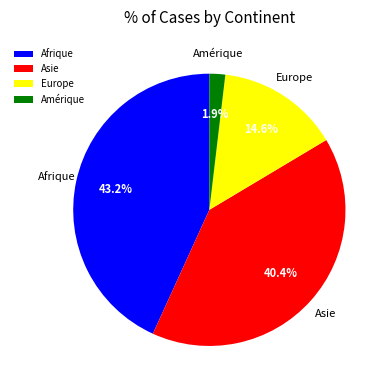

Rank the categories by value from lowest to highest.

Amérique, Europe, Asie, Afrique